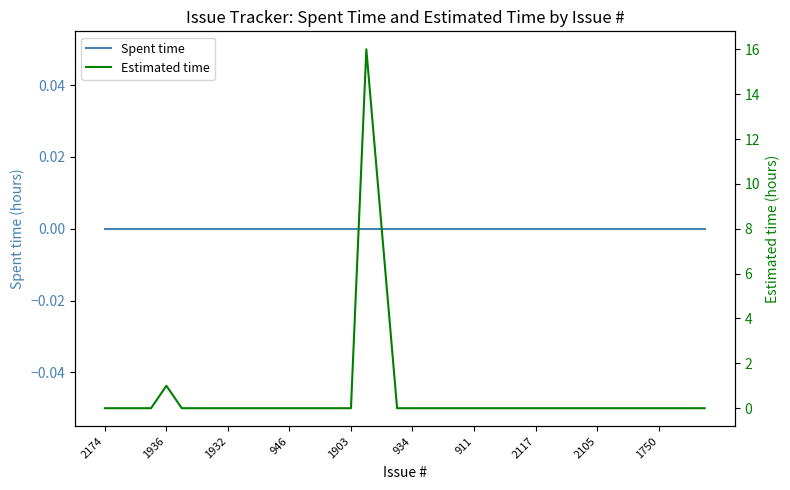

At how many categories does at least one series exceed 0?

3